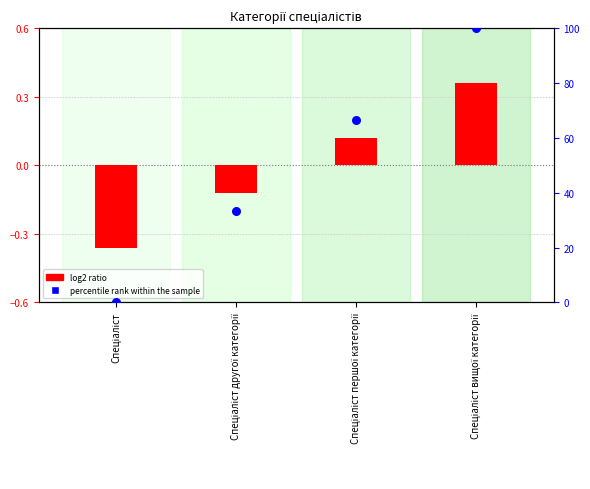

At how many categories does at least one series exceed 97?

1